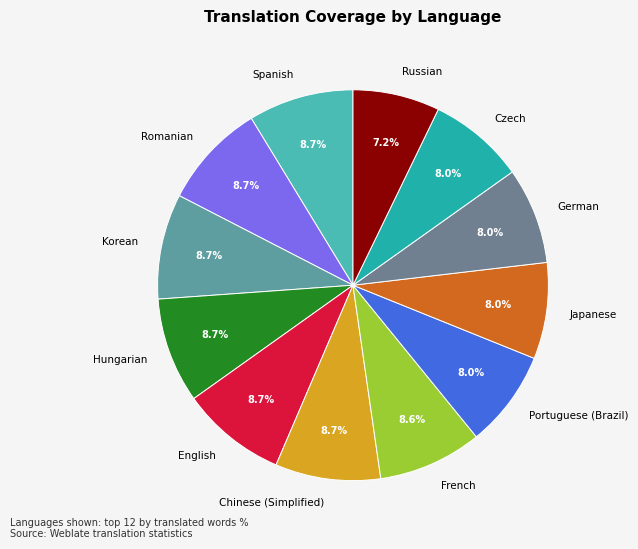

Count the number of slices in the pie.

12